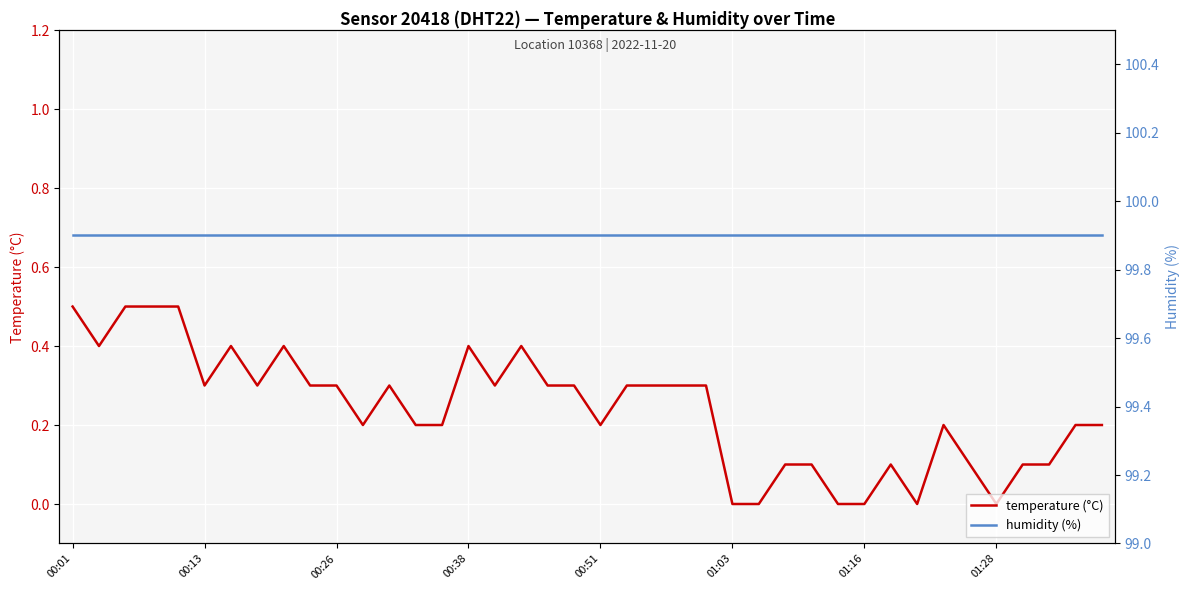

Read the temperature (°C) value at 24.

0.3